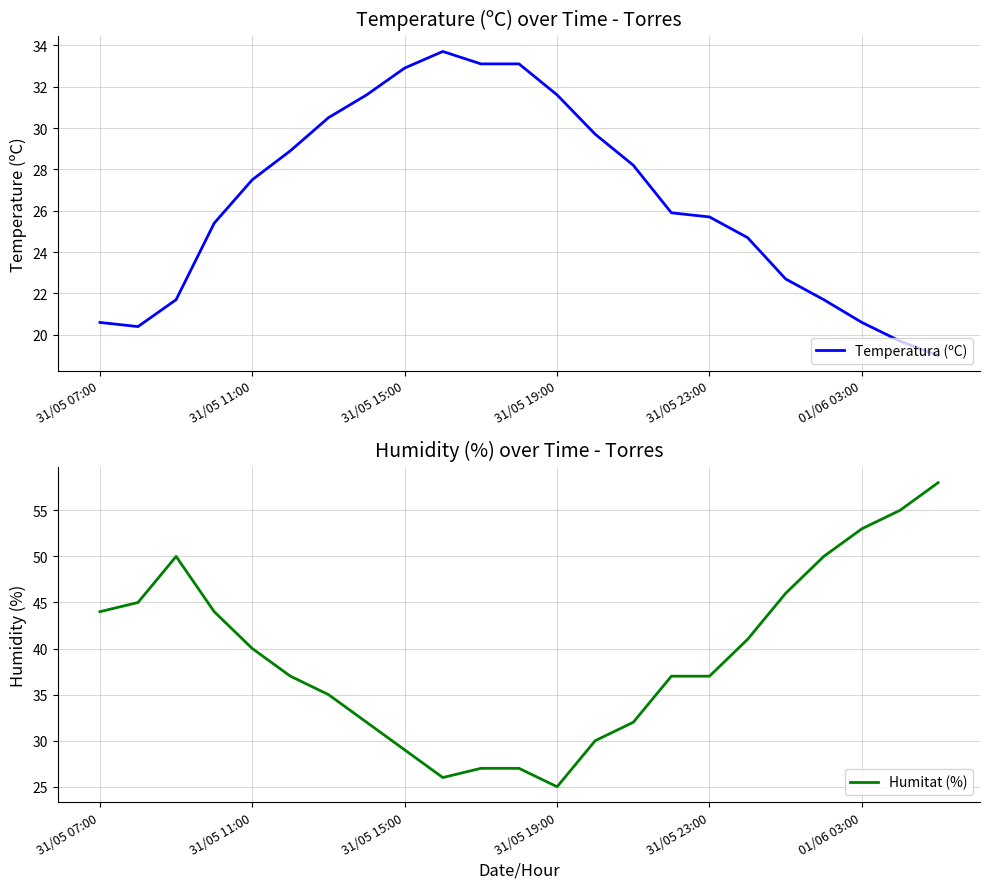

What is the difference between the highest and lowest values at 6?

4.5